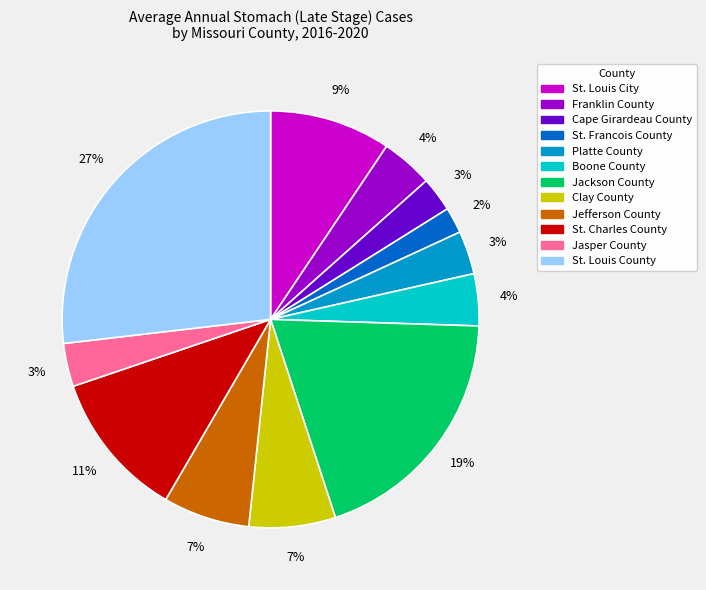

How many segments does this pie chart have?

12